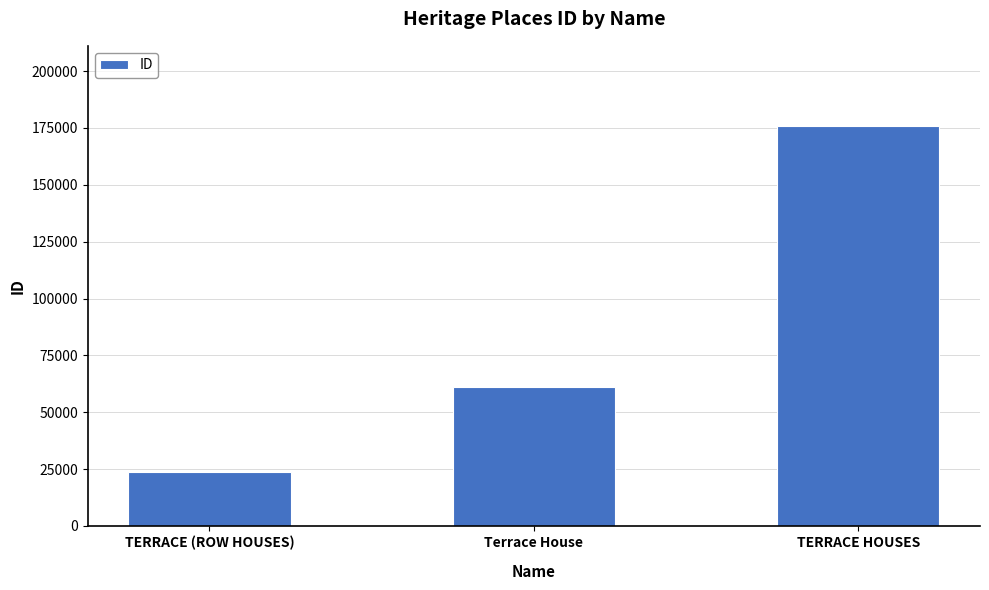

What is the label of the 1st bar from the right?

TERRACE HOUSES